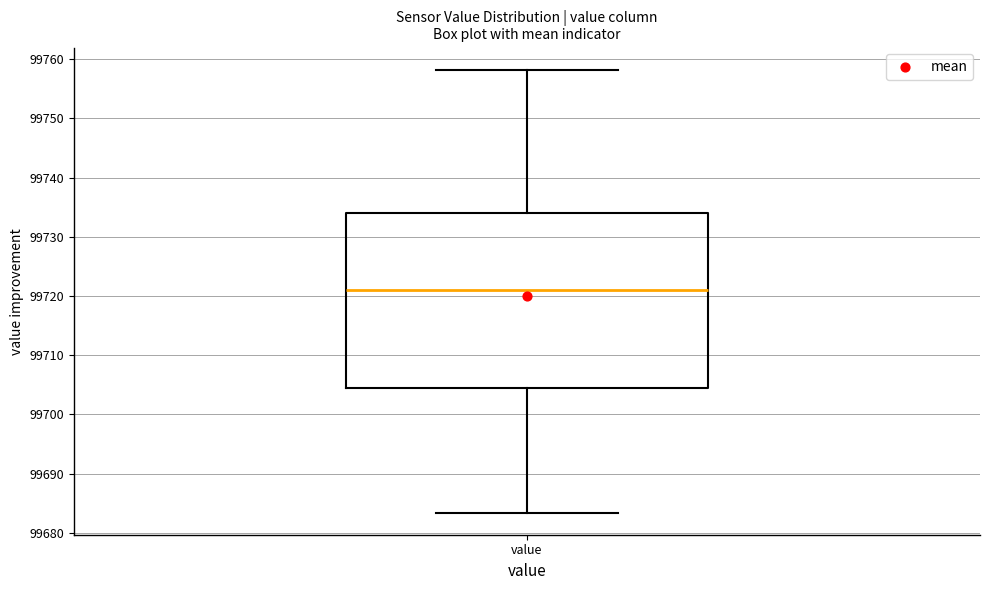

Where does the lower whisker of the box for value end on the y-axis? The values are not printed on the chart, so give them approximately, as read against the axis.

99683